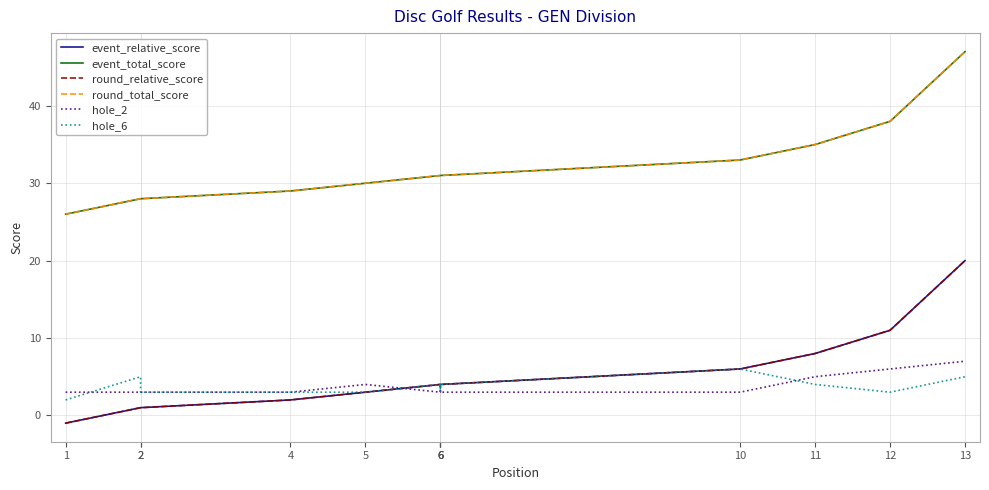

The value of round_total_score at 11 is 35. True or false?

True